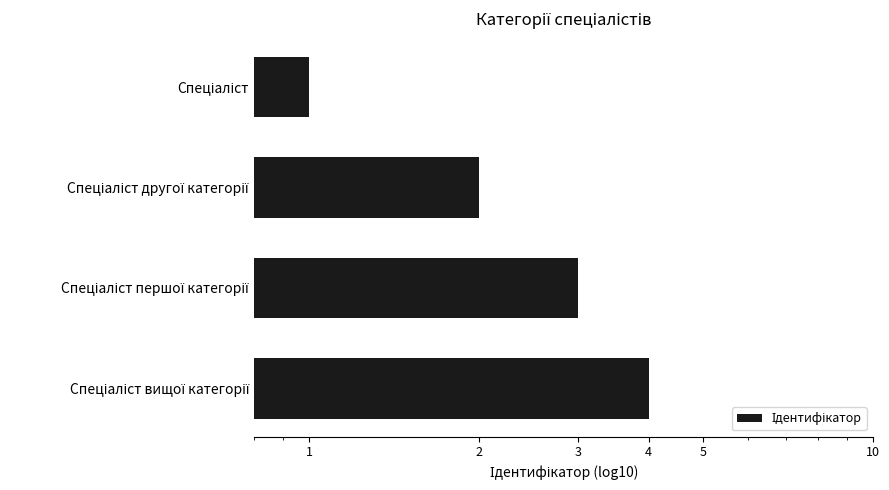

Rank the categories by value from highest to lowest.

Спеціаліст вищої категорії, Спеціаліст першої категорії, Спеціаліст другої категорії, Спеціаліст